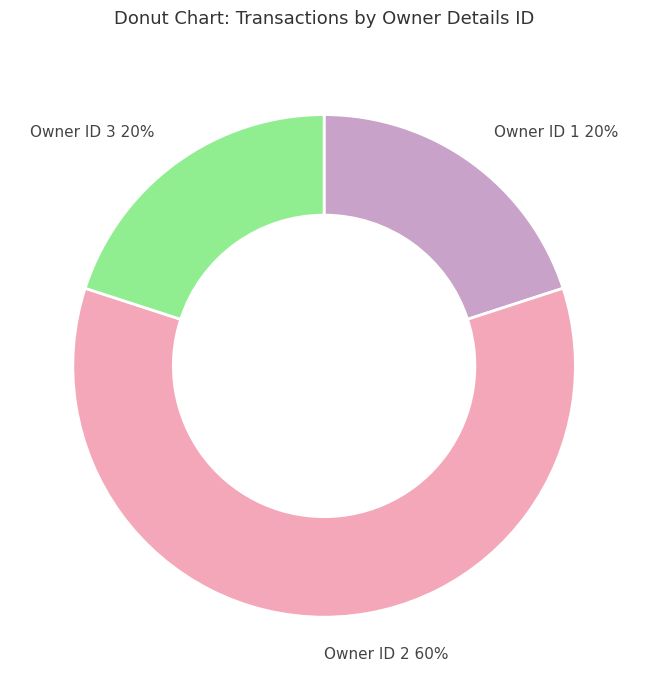

Is there any slice that represents more than half of the pie?

Yes